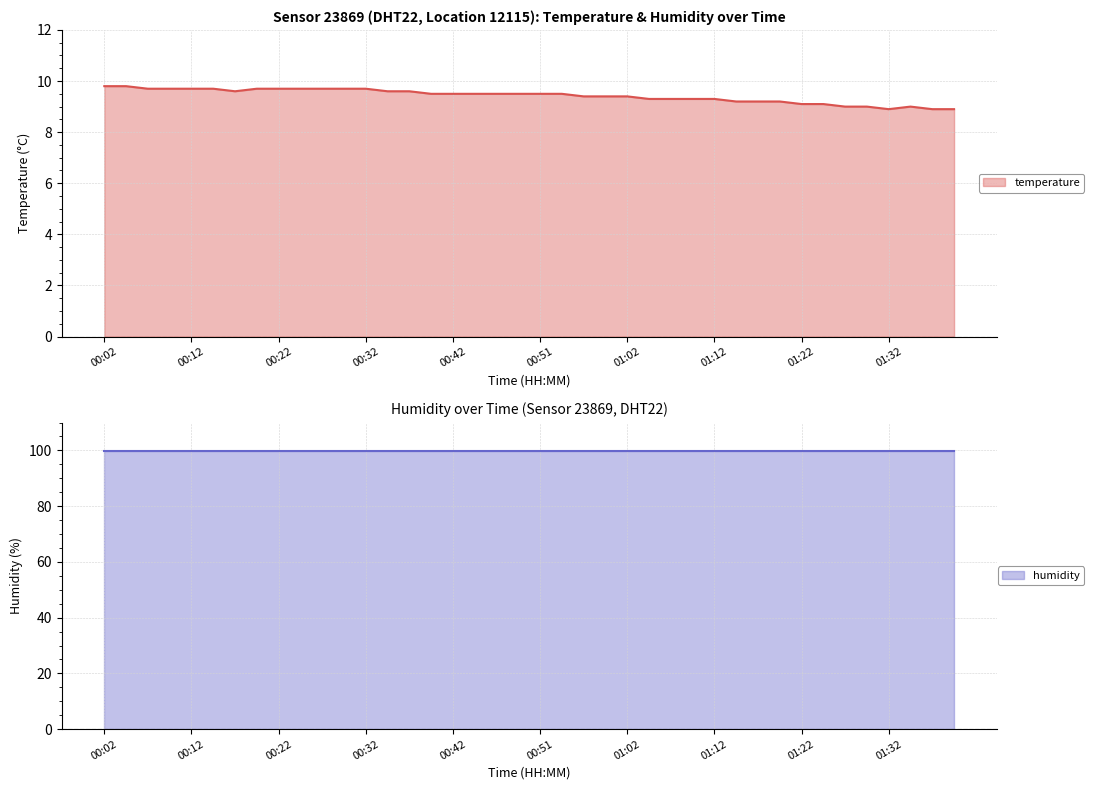

What is the change in value from 00:14 to 01:39?

-0.8